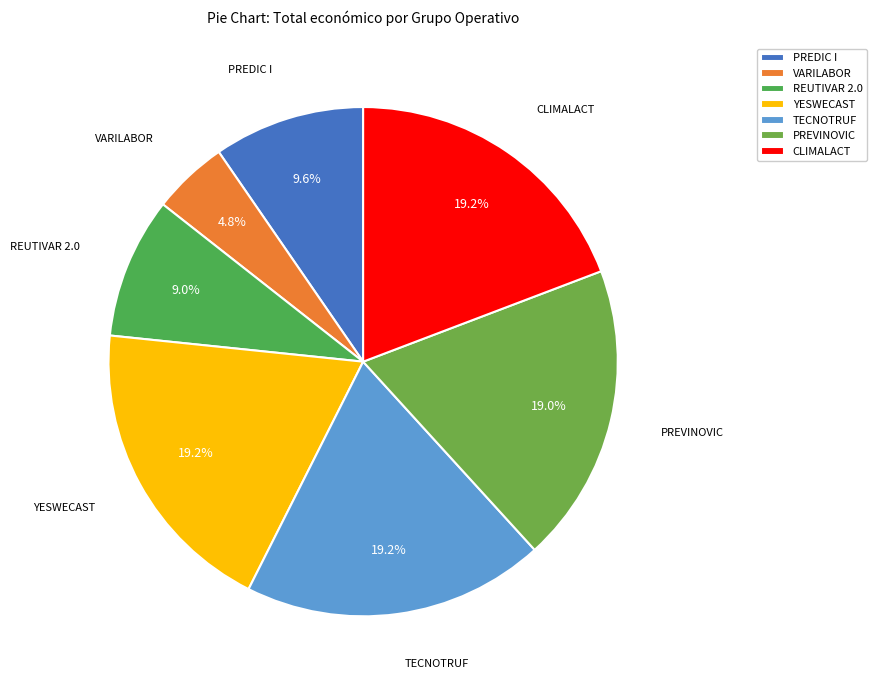

Approximately how many times larger is the value at TECNOTRUF compared to CLIMALACT?

1.0